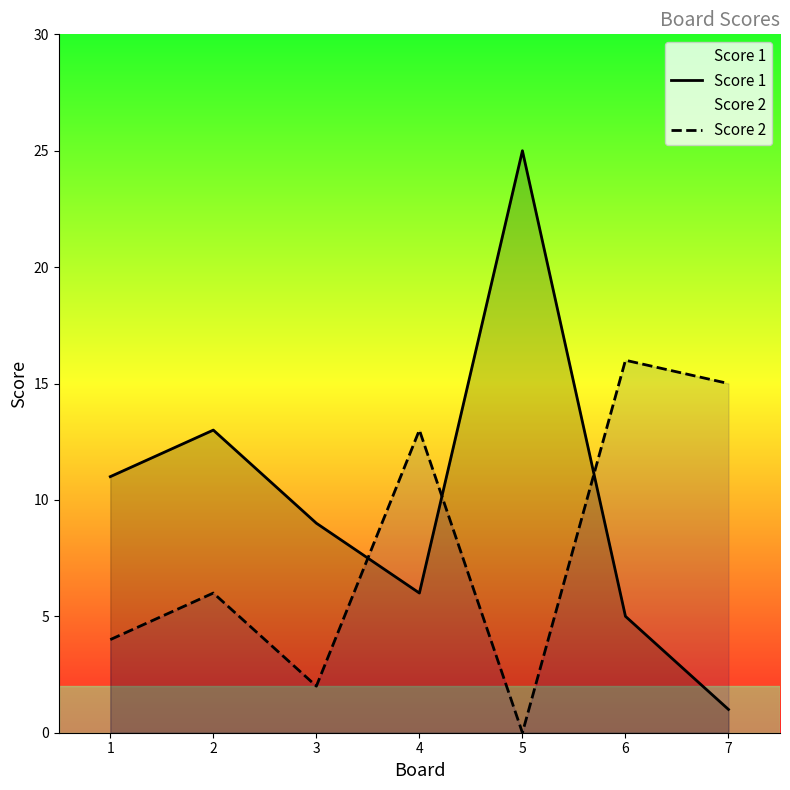

Which has a higher value, 1 or 6?

1